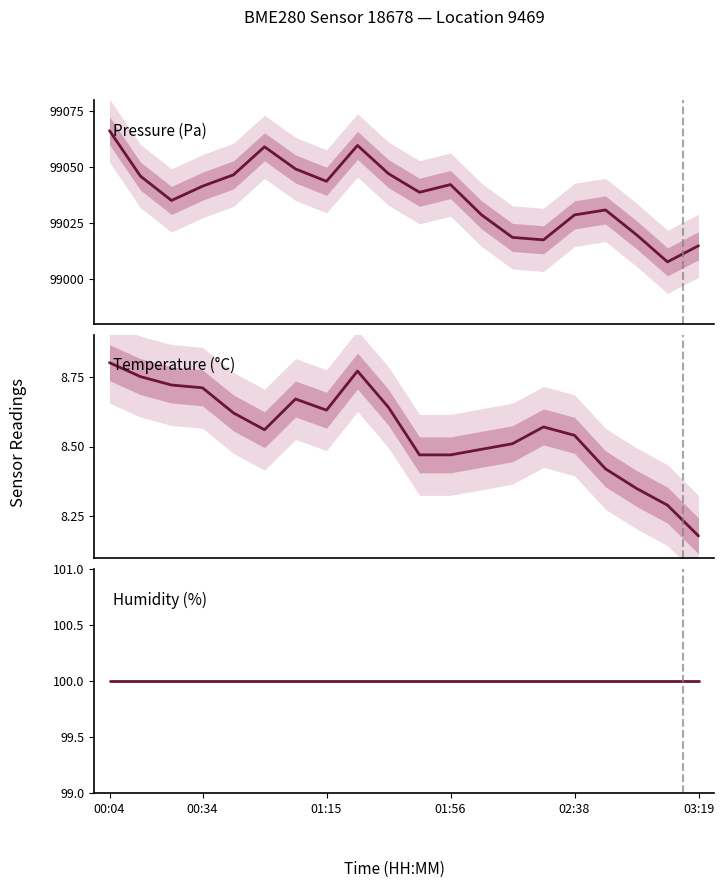

Is this an area chart (filled region under the line)?

No